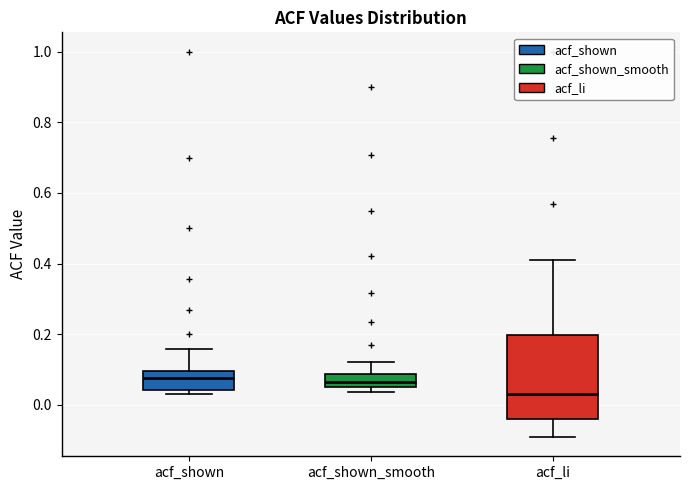

Where is the upper edge of the box for acf_shown on the y-axis? The values are not printed on the chart, so give them approximately, as read against the axis.

0.10